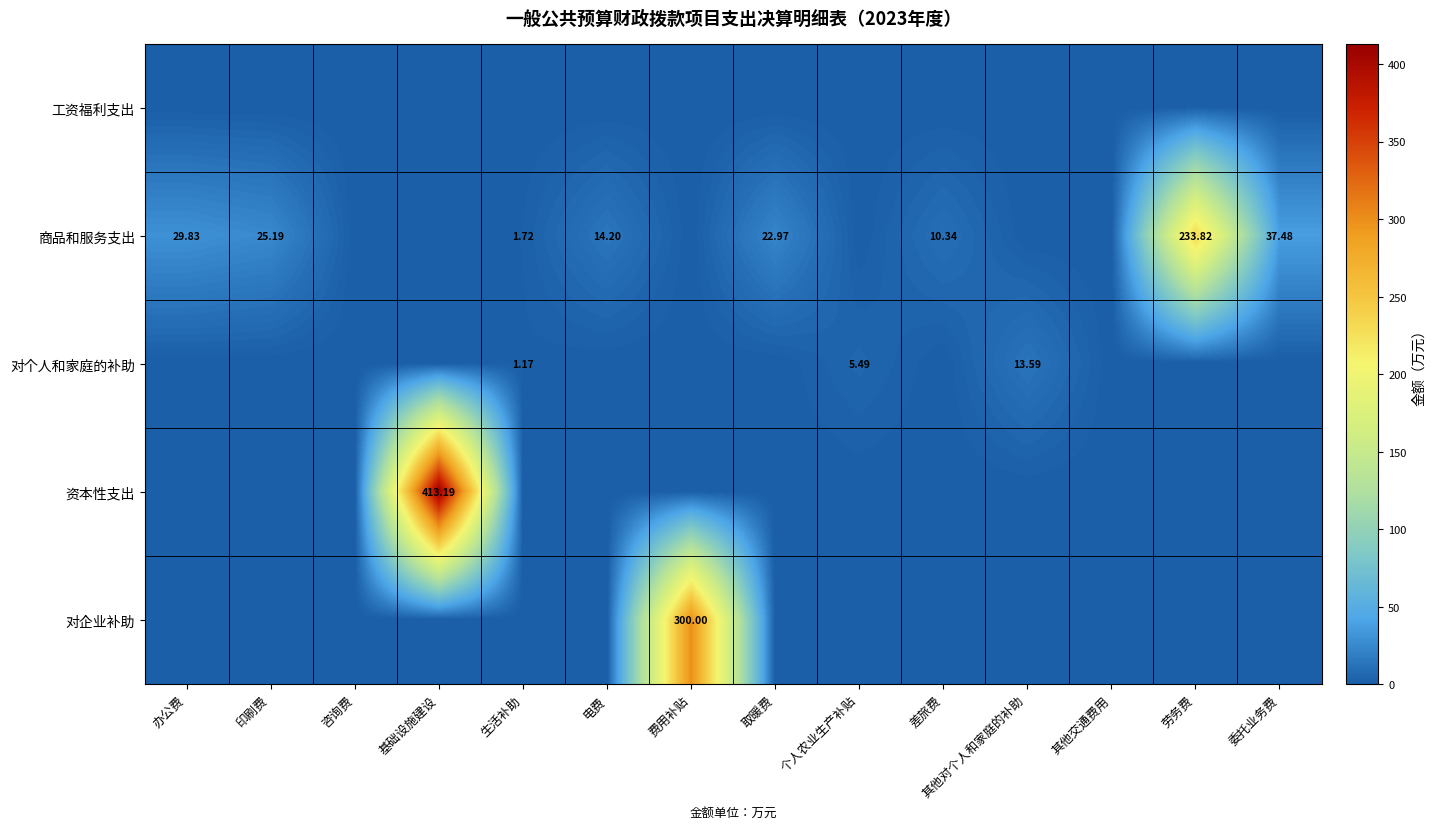

At which label is 对个人和家庭的补助 closest to 6?

个人农业生产补贴